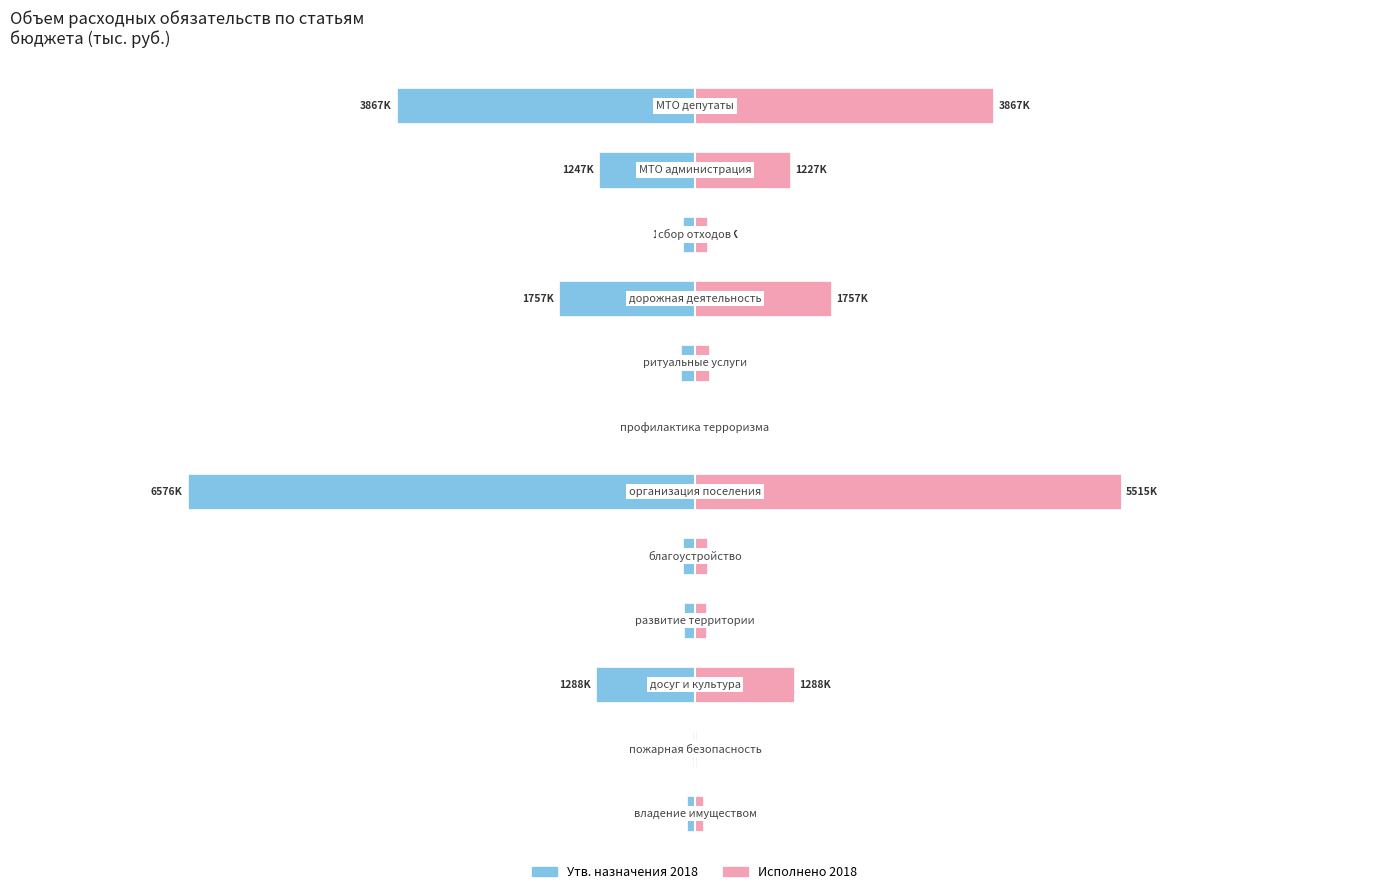

How many values in the Утв. назначения 2018 series exceed -153000?

4